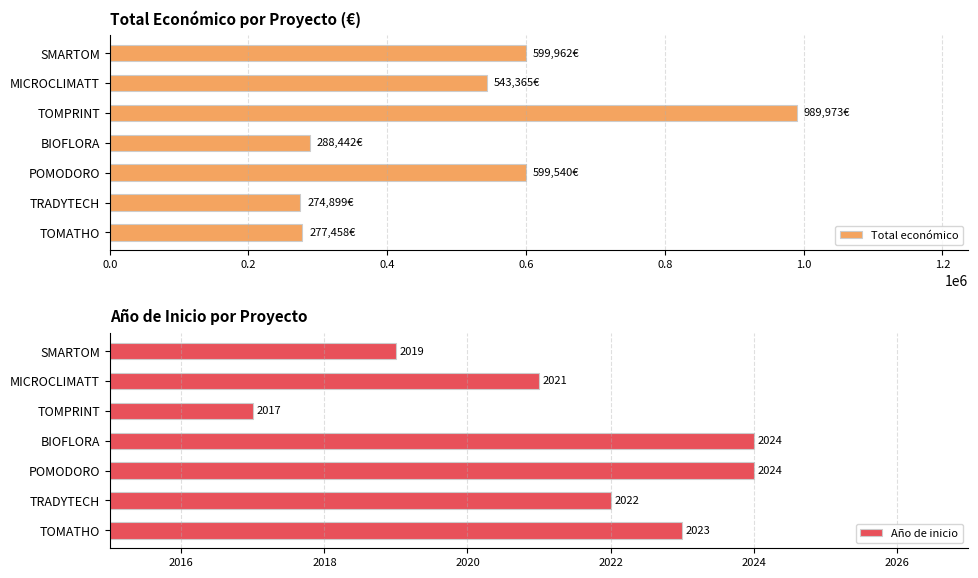

What is the approximate value of Total económico at BIOFLORA, to the nearest 100?

288400